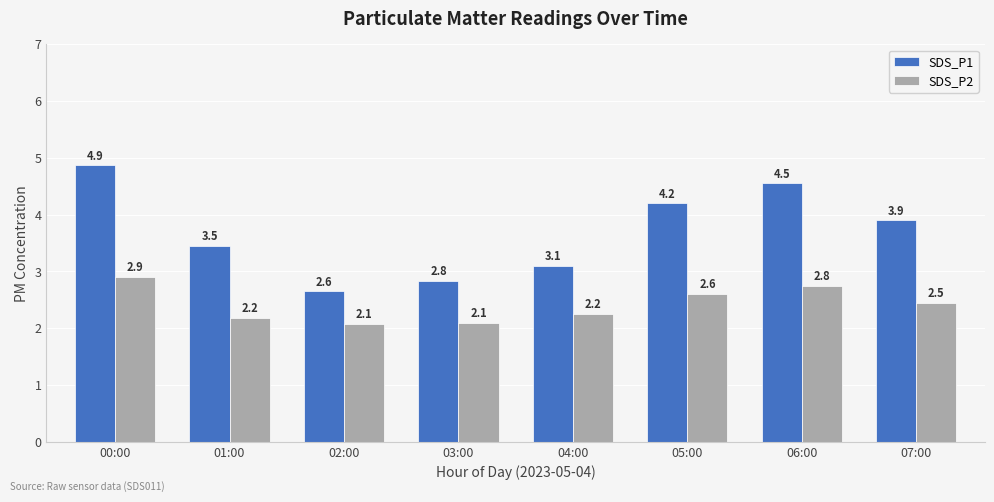

What are all the series names shown in the legend?

SDS_P1, SDS_P2